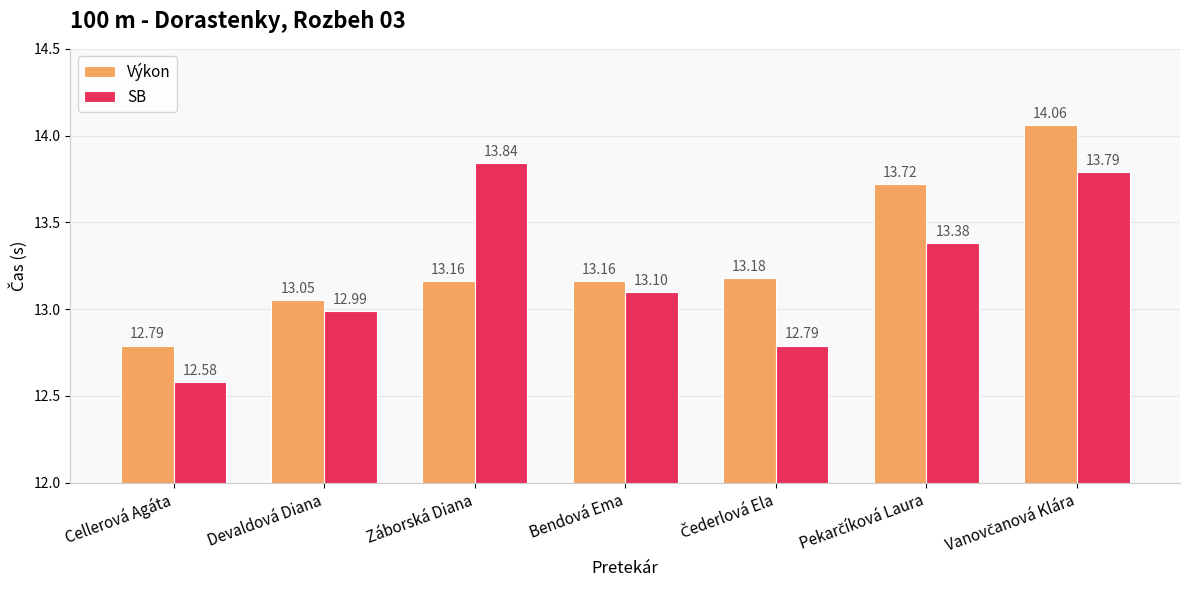

At which label is SB closest to 13?

Devaldová Diana